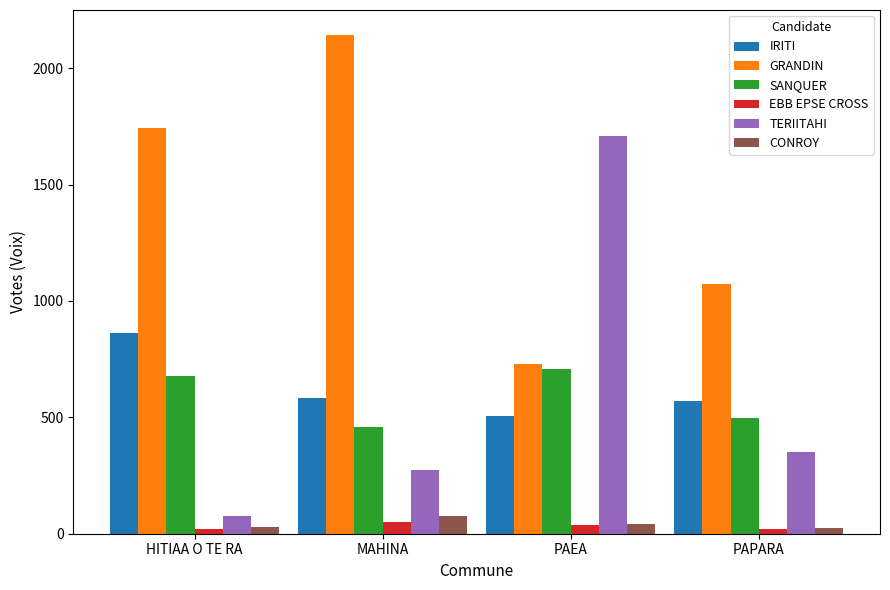

What is the value of the GRANDIN bar at the 4th from the left?

1074